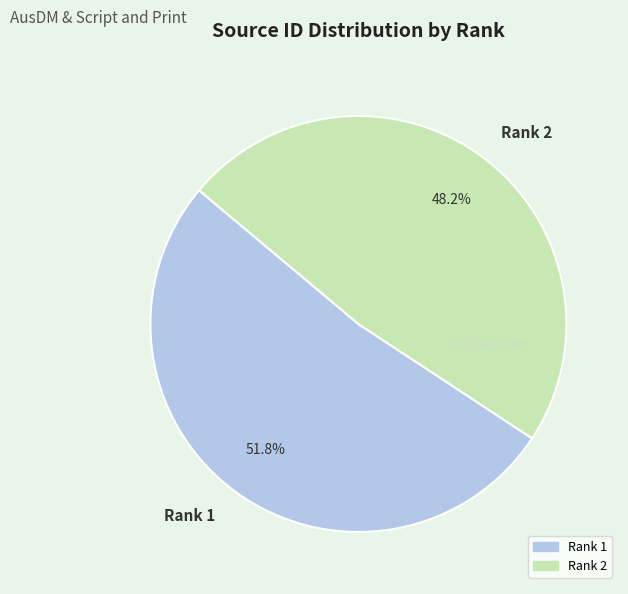

To the nearest percent, what is the average slice percentage?

50%